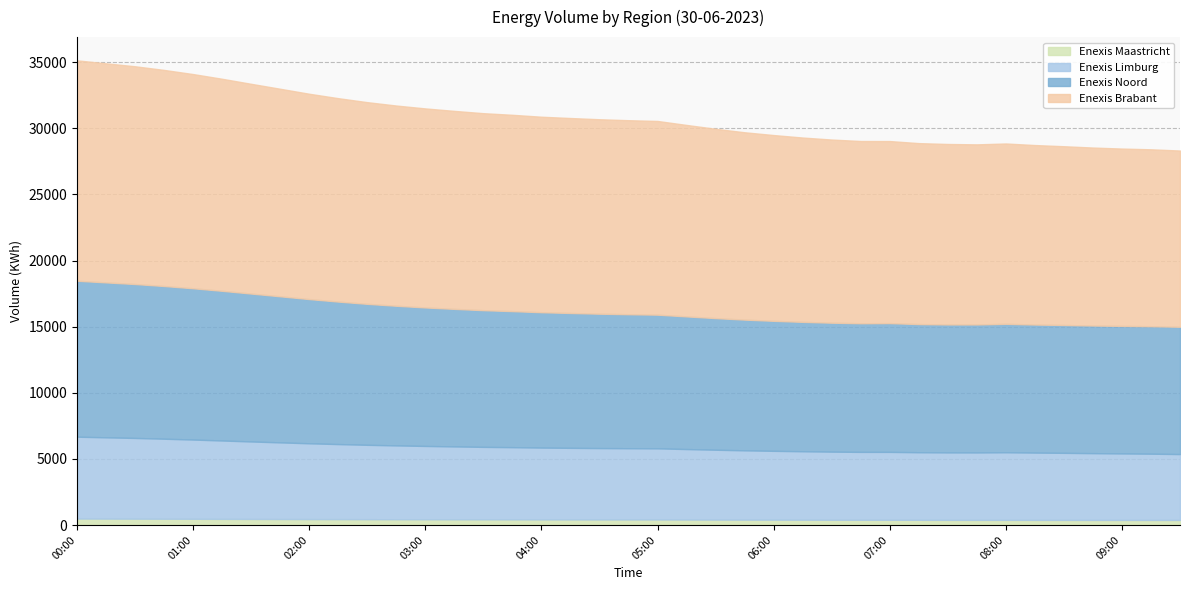

What is the label of the 39th point from the right?

00:00